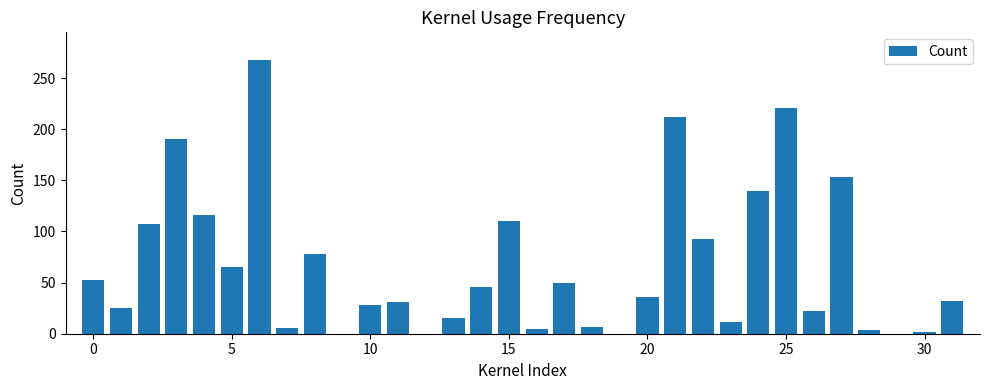

What is the sum of all values?

2126